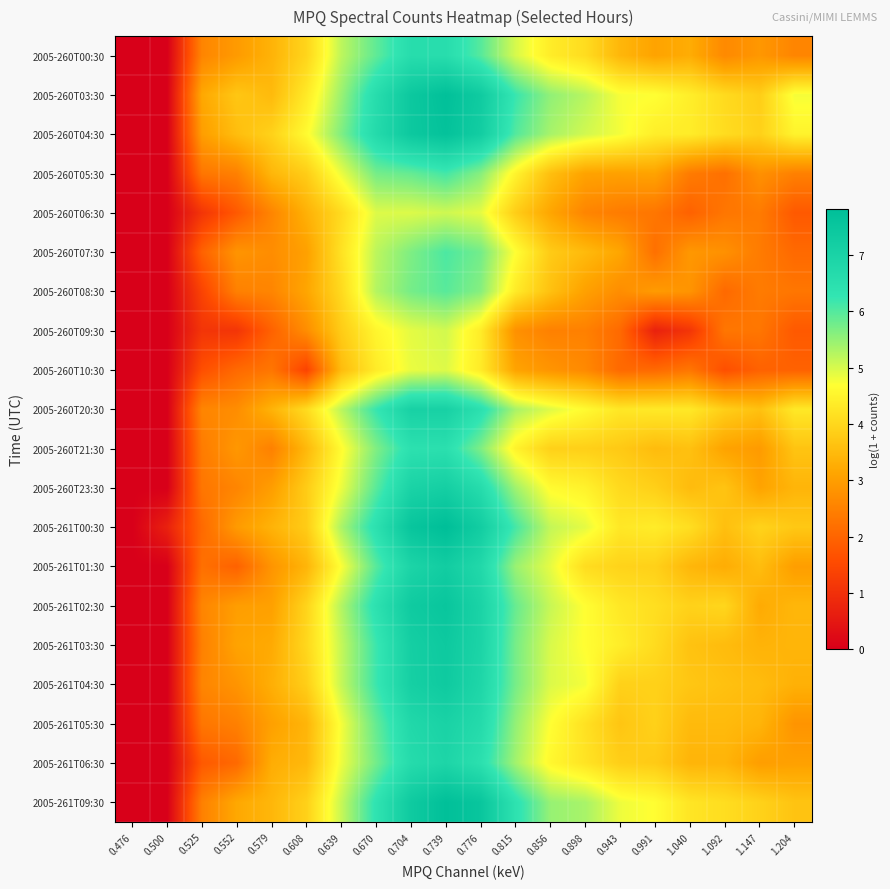

At which category is the sum across all series the highest?

0.739